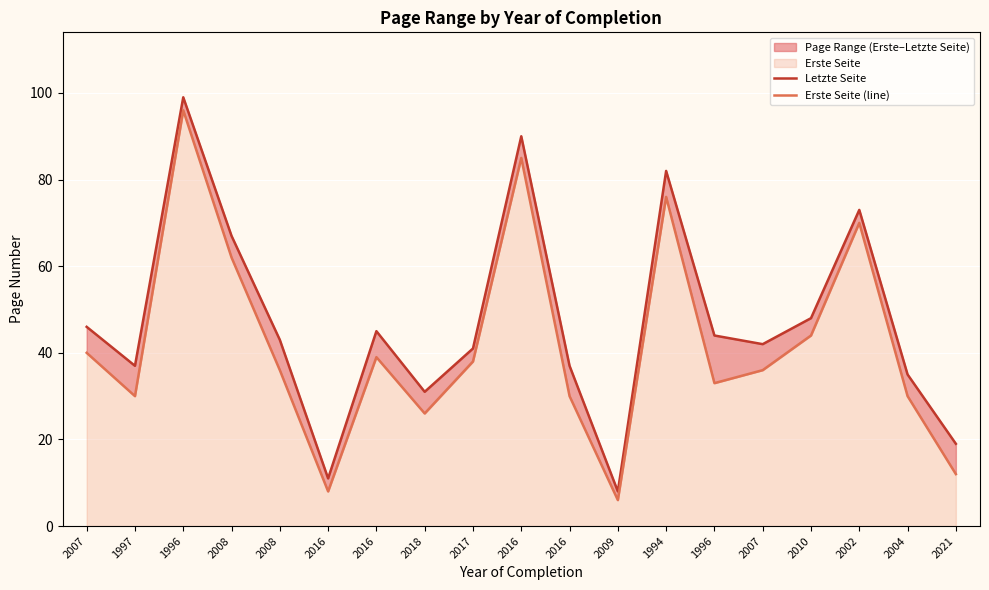

Reading left to right, transcribe all the data shown in this chart.

Letzte Seite: 2007=46	1997=37	1996=99	2008=67	2008=43	2016=11	2016=45	2018=31	2017=41	2016=90	2016=37	2009=8	1994=82	1996=44	2007=42	2010=48	2002=73	2004=35	2021=19
Erste Seite (line): 2007=40	1997=30	1996=96	2008=62	2008=36	2016=8	2016=39	2018=26	2017=38	2016=85	2016=30	2009=6	1994=76	1996=33	2007=36	2010=44	2002=70	2004=30	2021=12